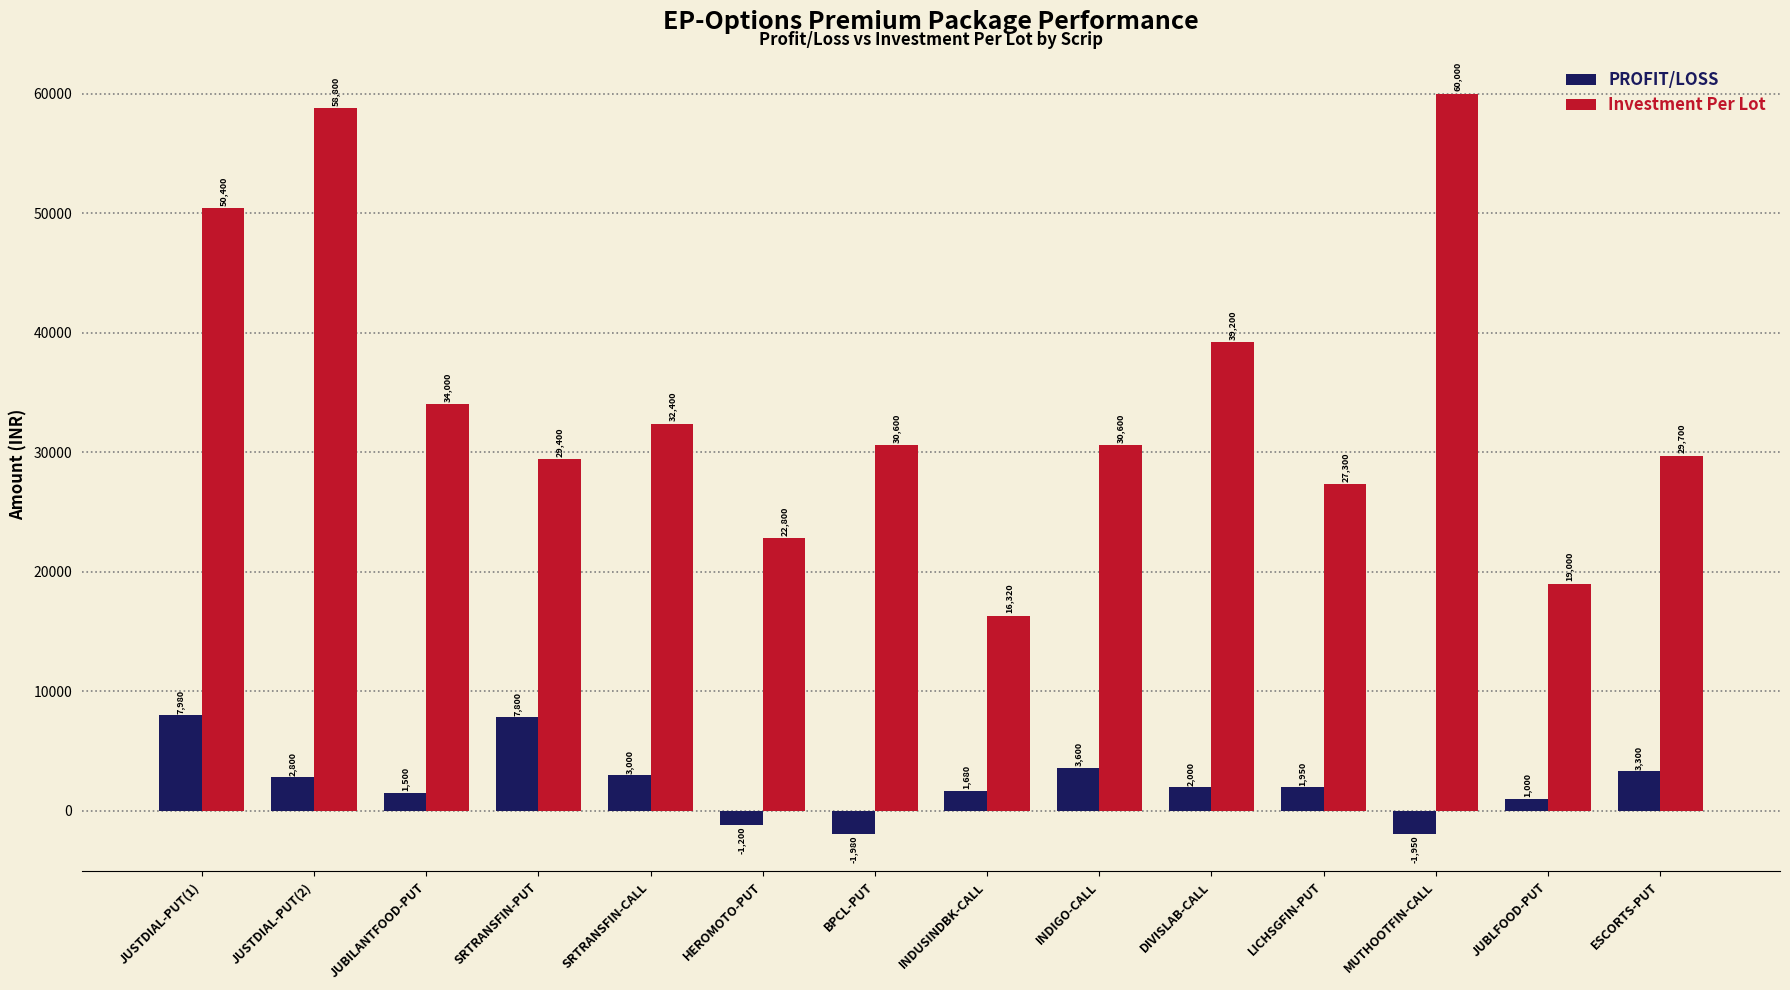

List the series in order of their overall mean, highest first.

Investment Per Lot, PROFIT/LOSS